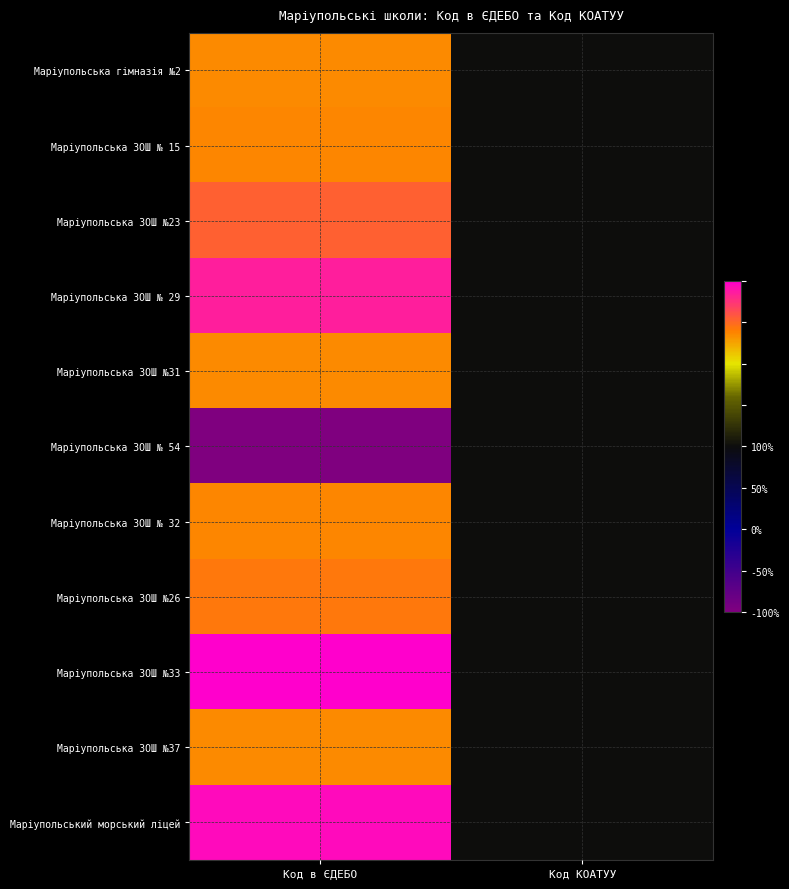

What is the minimum value shown in the chart?

-100.0